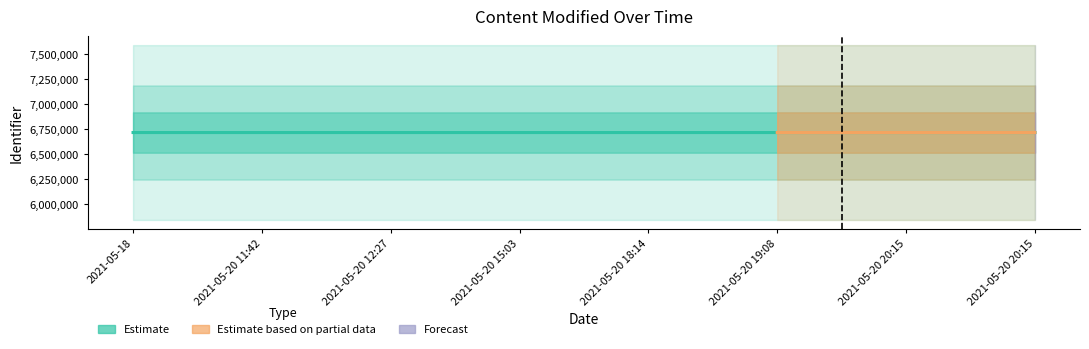

List the labels in order of value, largest first.

2021-05-20 20:15, 2021-05-20 20:15, 2021-05-20 18:14, 2021-05-20 19:08, 2021-05-20 15:03, 2021-05-20 12:27, 2021-05-20 11:42, 2021-05-18